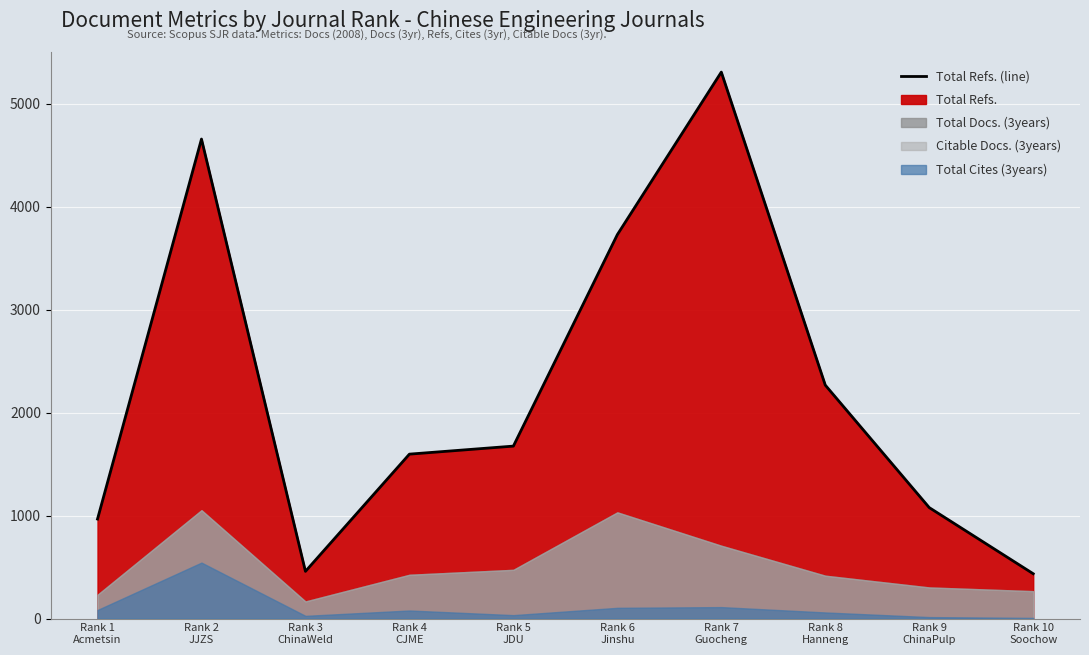

What is the maximum value shown in the chart?

5305